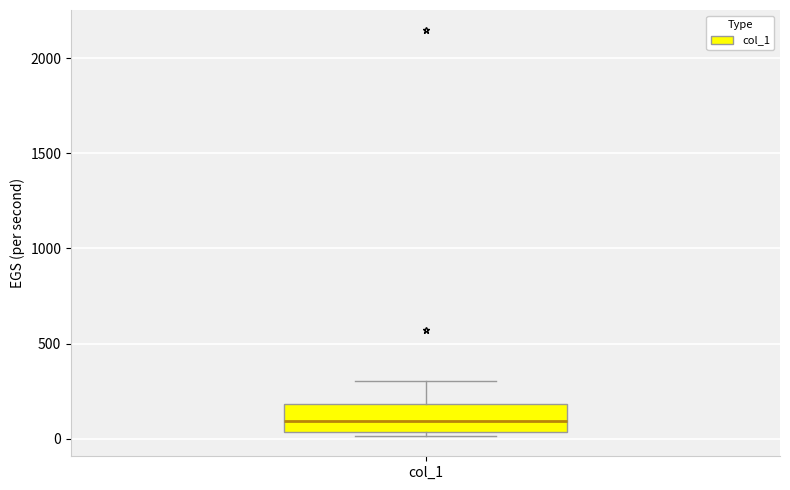

Where does the upper whisker of the box for col_1 end on the y-axis? The values are not printed on the chart, so give them approximately, as read against the axis.

300